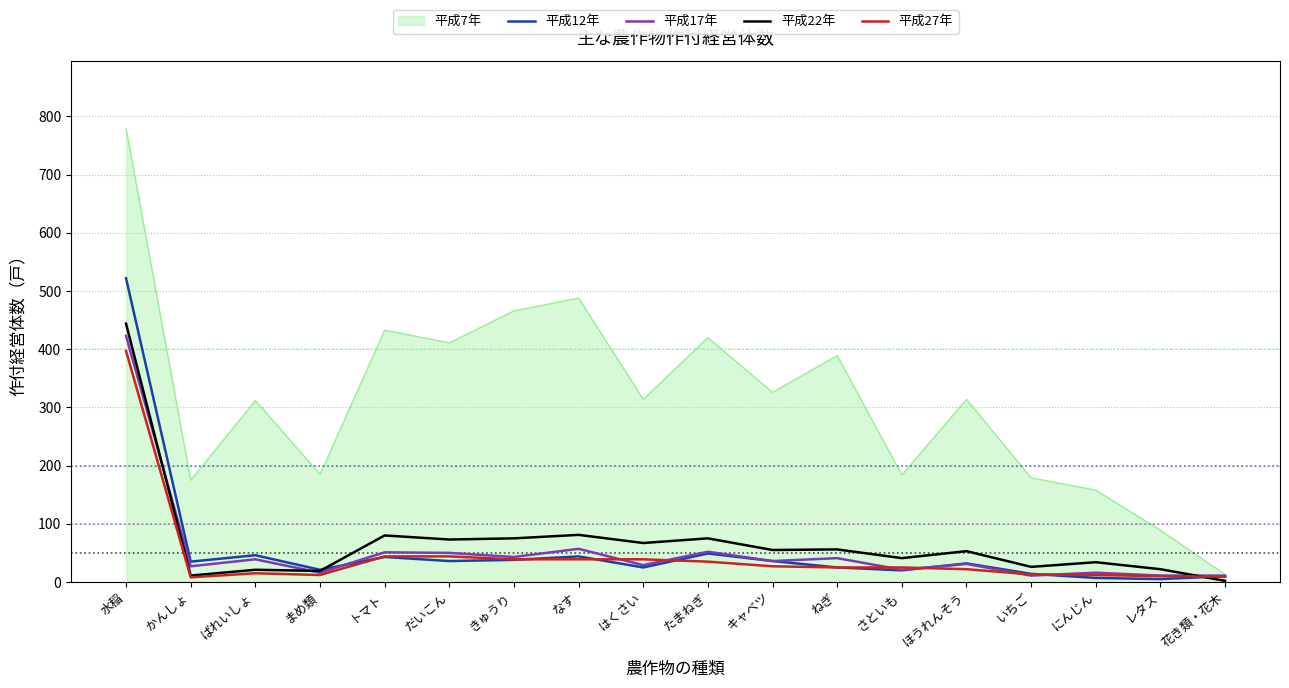

What is the maximum value shown in the chart?

779